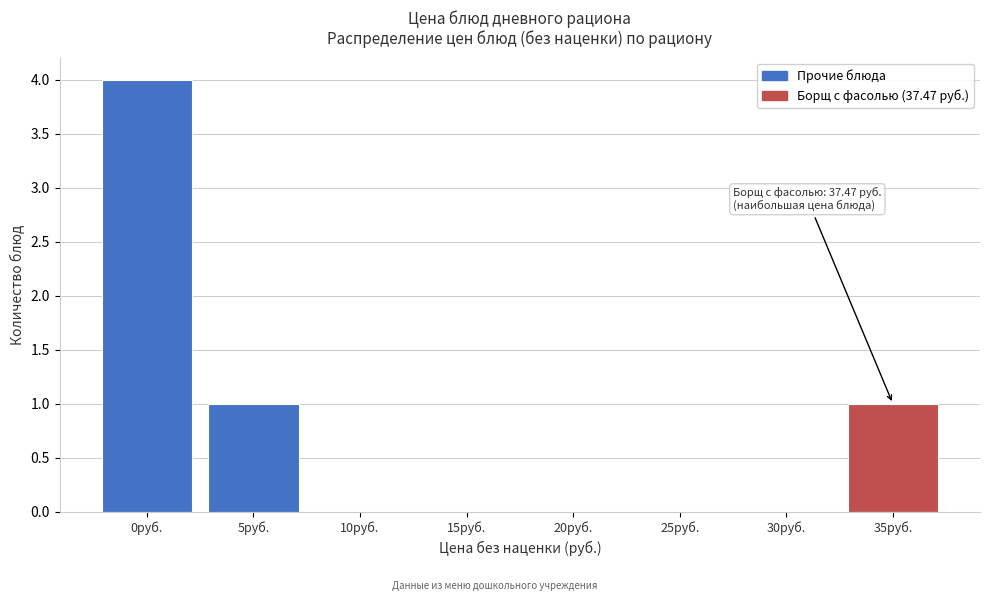

Reading right to left, transcribe all the data shown in this chart.

35руб.=1	30руб.=0	25руб.=0	20руб.=0	15руб.=0	10руб.=0	5руб.=1	0руб.=4